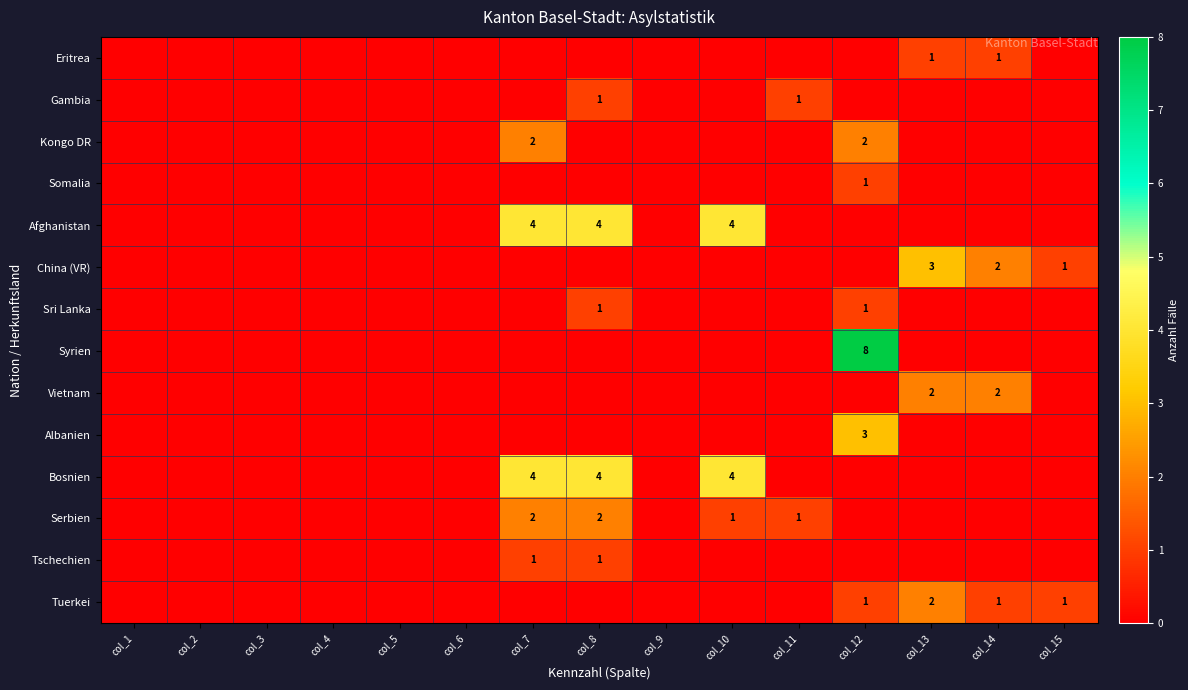

The China (VR) series shows 2 at col_14. True or false?

True